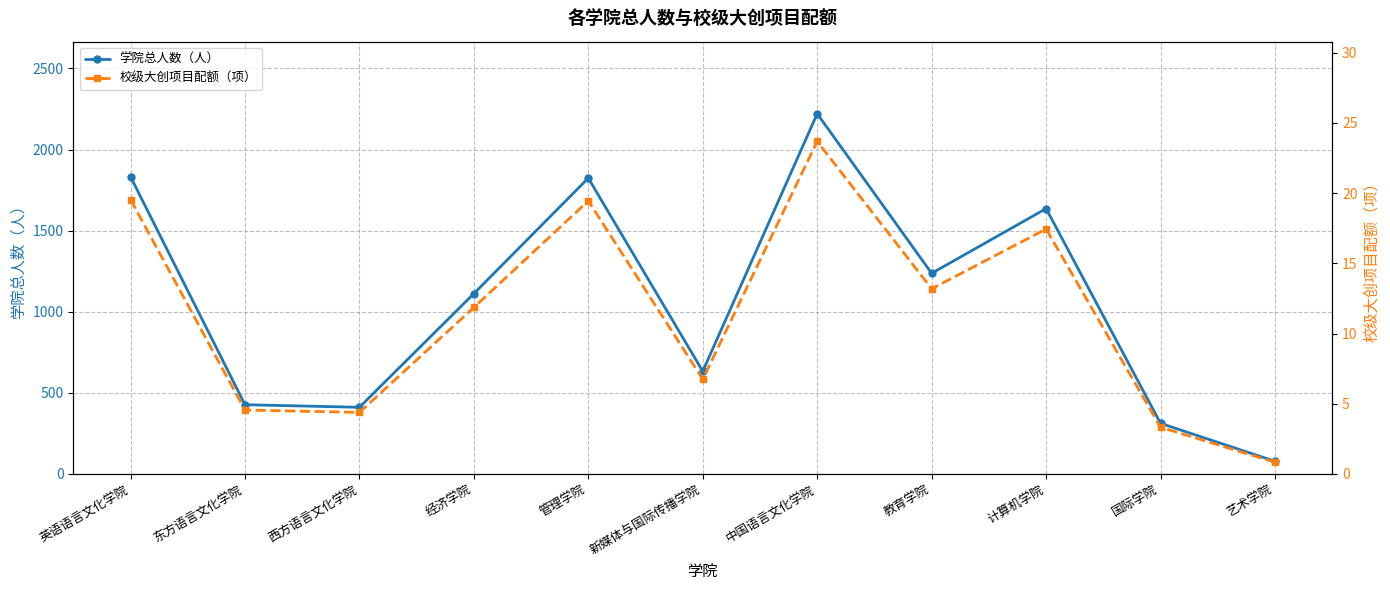

Does the chart have visible grid lines?

Yes